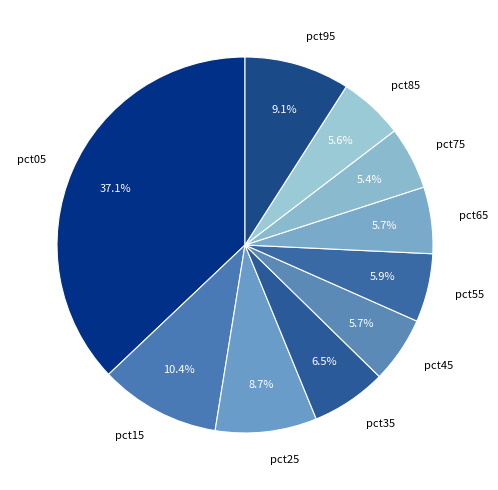

Is there a majority slice in this chart?

No